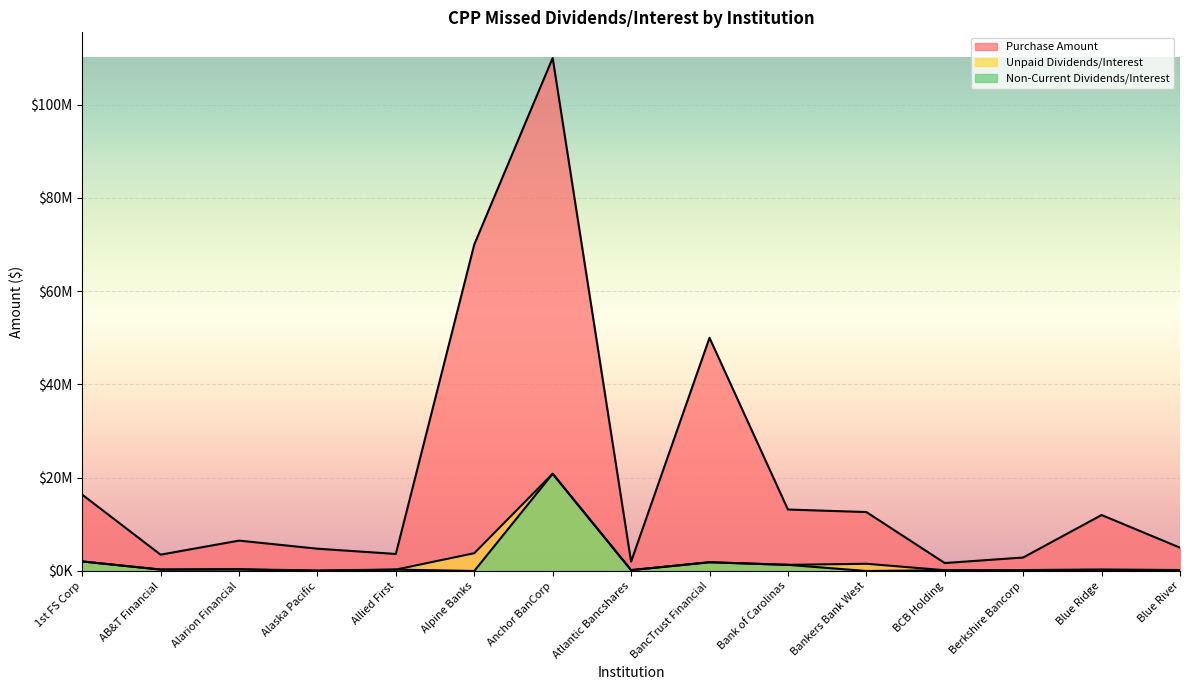

How many interior local peaks does the Unpaid Dividends/Interest series have?

5